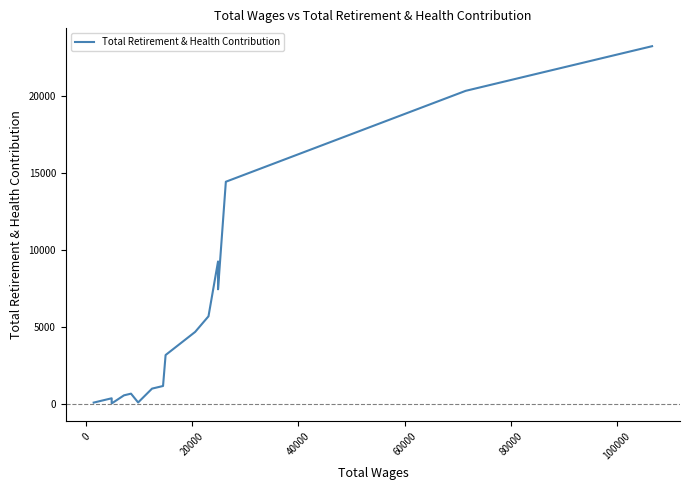

Reading left to right, transcribe all the data shown in this chart.

119	199	215	398	63	590	699	127	1026	1196	3205	4706	5719	9276	7591	7548	7470	14450	20349	21472	22137	22219	22484	23245